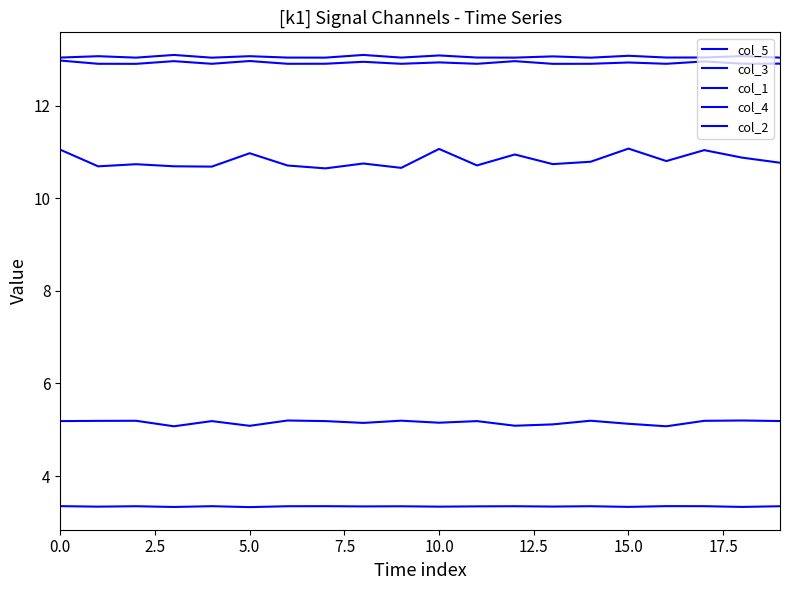

Does the chart display data point markers on the line(s)?

No